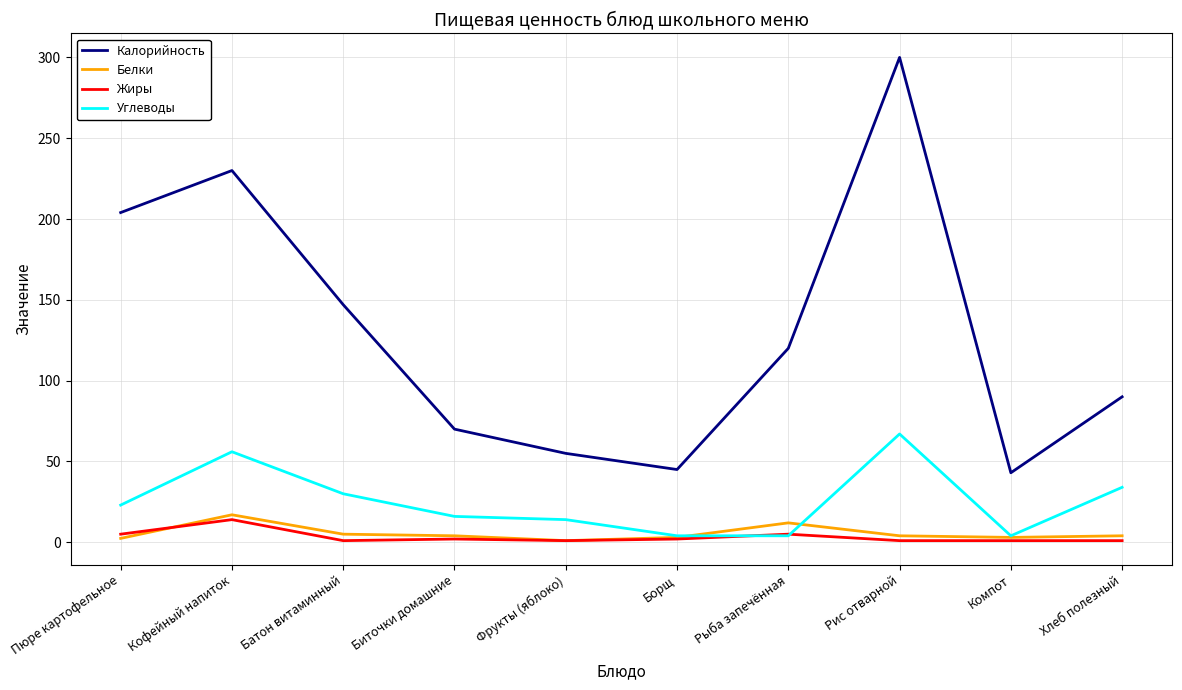

What is the spread (max minus min) of values at Рис отварной?

299.0